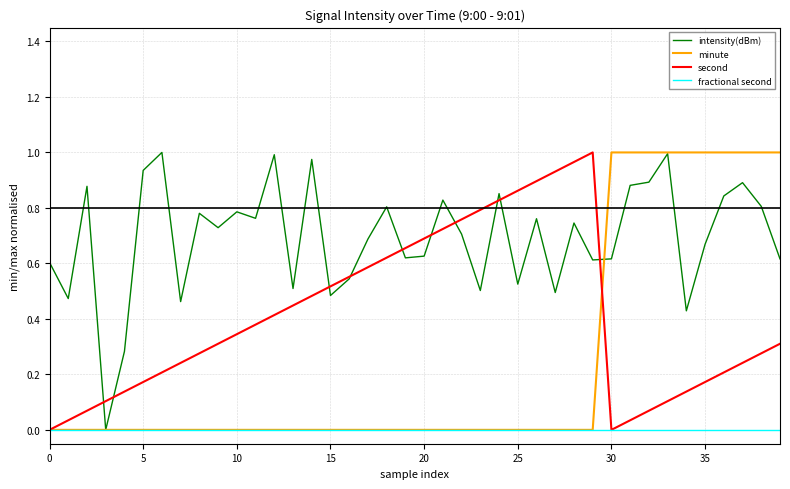

List the series in order of their overall mean, lowest first.

fractional second, minute, second, intensity(dBm)